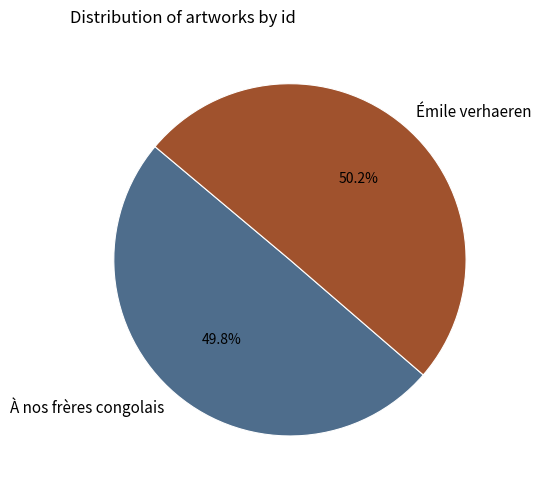

To the nearest percent, what percentage of the pie is Émile verhaeren?

50%